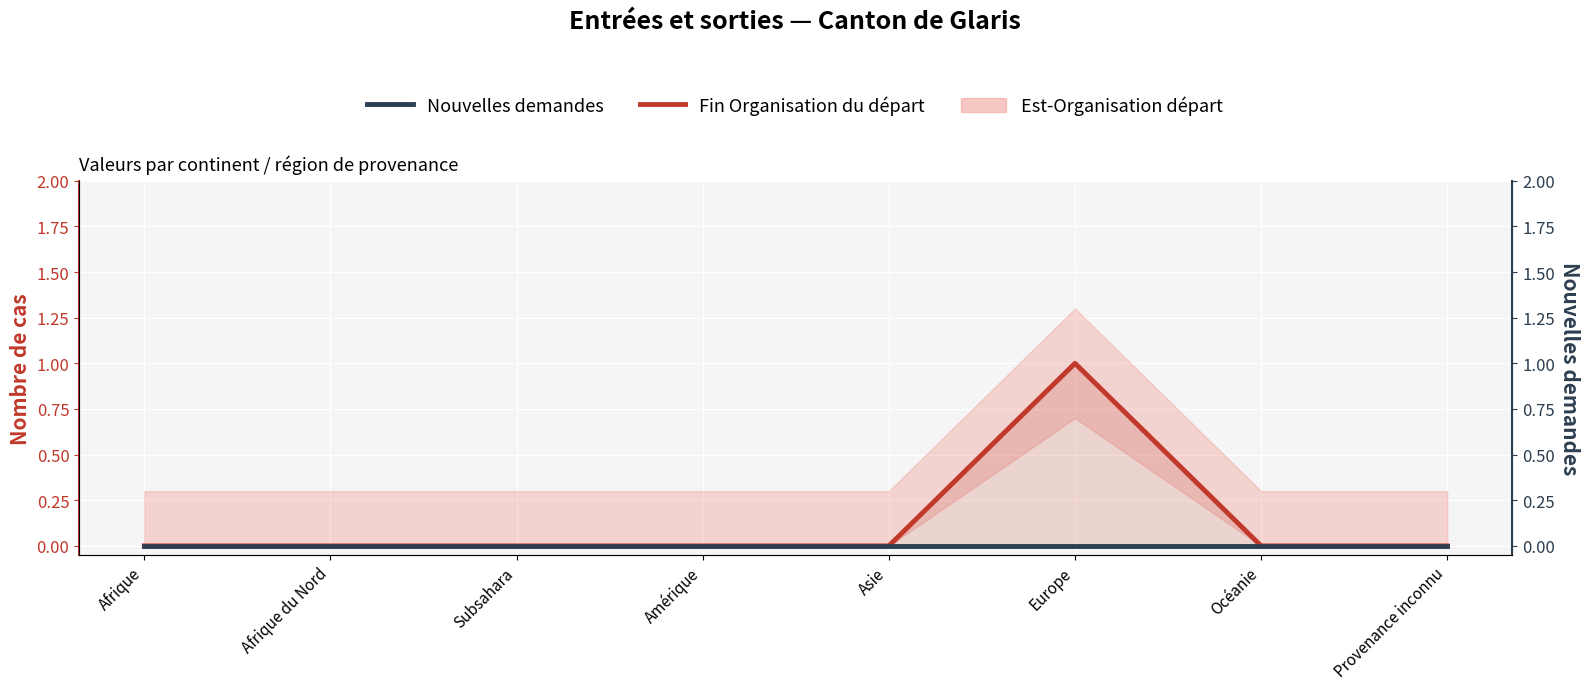

True or false: Fin Organisation du départ and Nouvelles demandes cross at least once.

False